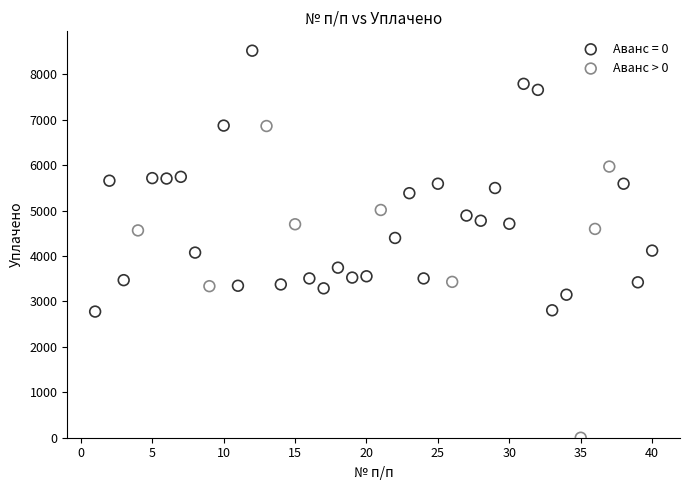

Which series has the largest Y range (max minus min)?

Аванс > 0